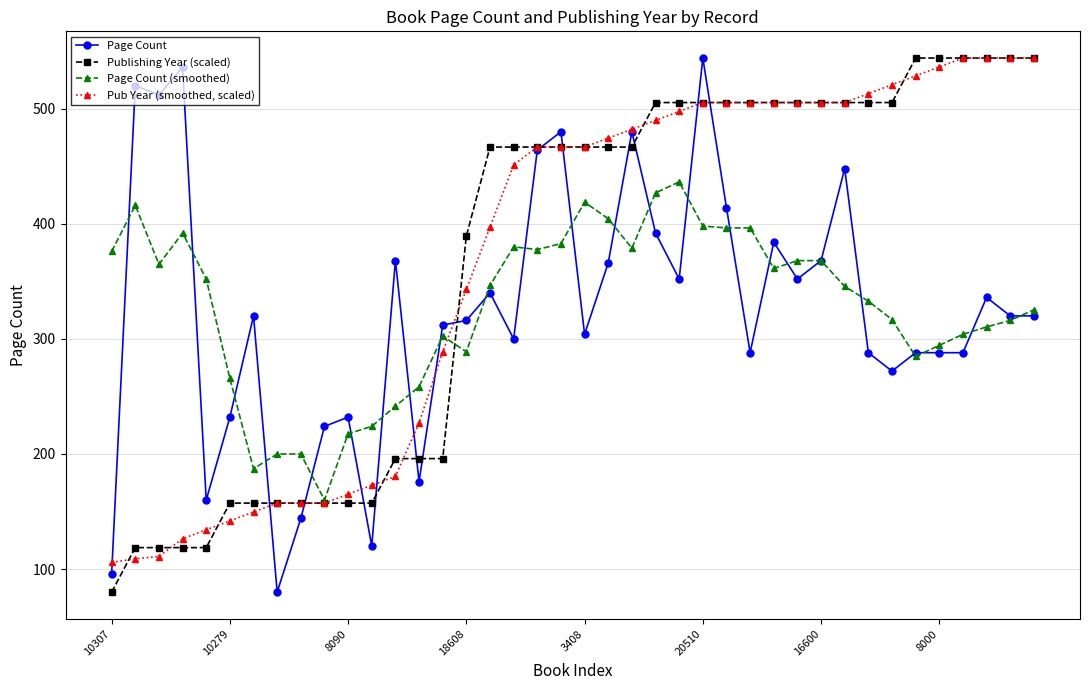

After their last crossing, which series has the higher values: Publishing Year (scaled) or Page Count (smoothed)?

Publishing Year (scaled)